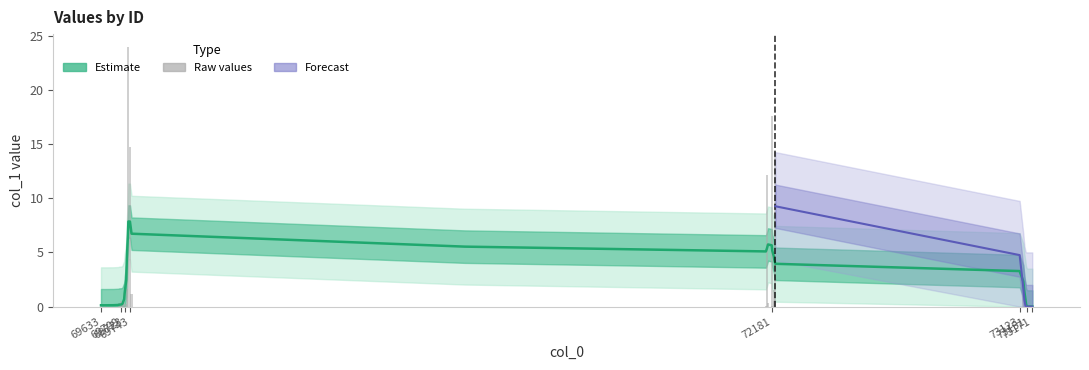

Reading left to right, extract all data points from this chart.

0.3	0.0	0.0	0.0	0.3	0.5	0.0	0.1	0.0	0.2	1.3	0.0	0.3	1.6	0.0	24.0	14.7	1.1	0.0	0.1	12.1	0.4	17.6	0.1	0.5	1.5	14.2	0.0	2.2	0.0	0.0	0.0	0.0	0.0	0.0	0.0	0.0	0.0	0.0	0.0